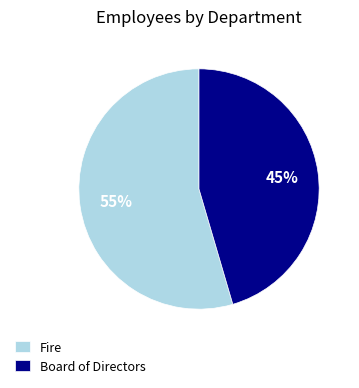

To the nearest percent, what is the average slice percentage?

50%